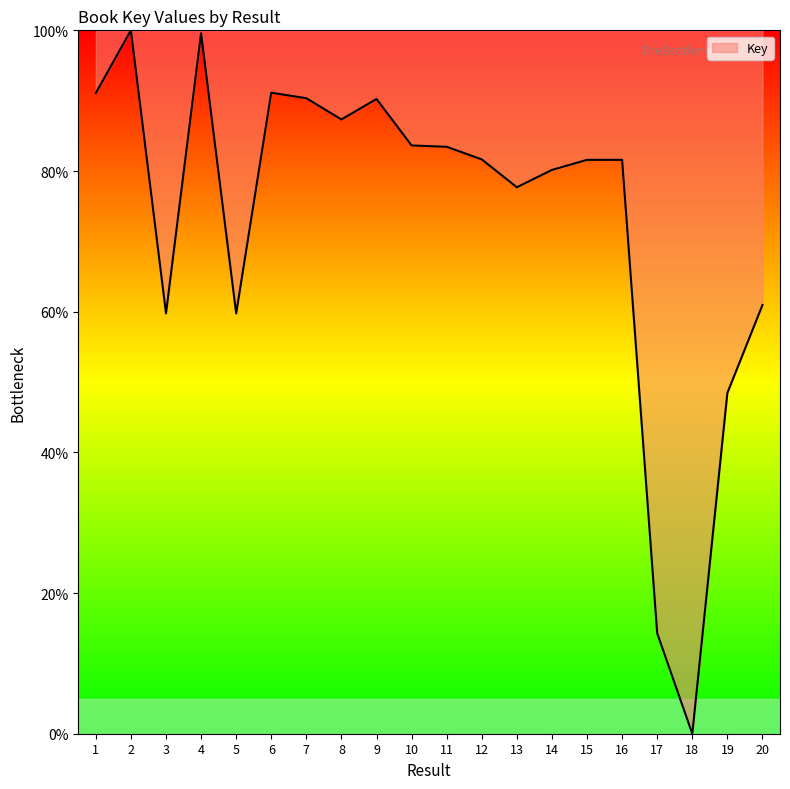

What is the difference between the maximum and minimum values?

100.0